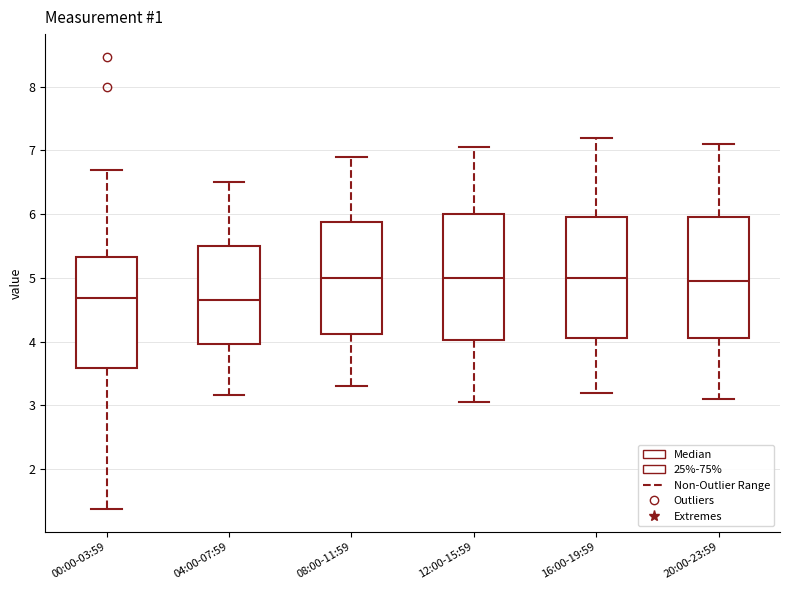

Reading left to right, transcribe this box plot: for each box, give where its median line is, the range the box spans, and where its two whiskers end, as read against the y-axis. The values are not printed on the chart, so give them approximately, as read against the axis.

00:00-03:59: median 4.7, box 3.6 to 5.3, whiskers 1.4 to 6.7
04:00-07:59: median 4.7, box 4.0 to 5.5, whiskers 3.2 to 6.5
08:00-11:59: median 5.0, box 4.1 to 5.9, whiskers 3.3 to 6.9
12:00-15:59: median 5.0, box 4.0 to 6.0, whiskers 3.1 to 7.1
16:00-19:59: median 5.0, box 4.1 to 6.0, whiskers 3.2 to 7.2
20:00-23:59: median 5.0, box 4.1 to 6.0, whiskers 3.1 to 7.1